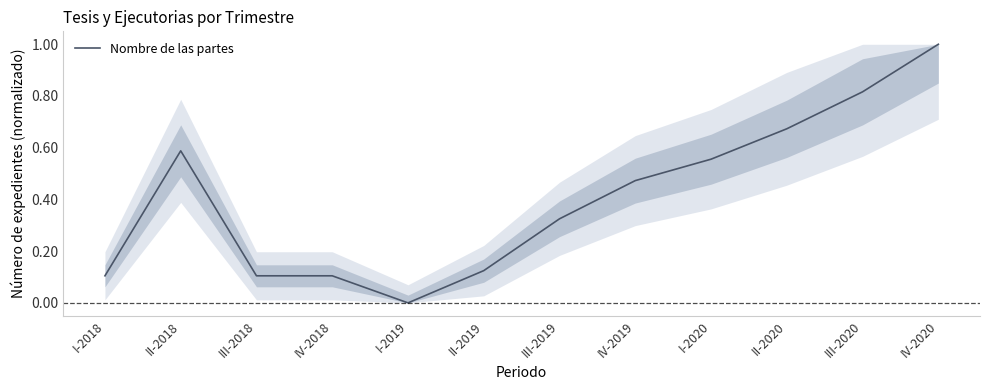

Which category has the highest value across all series?

IV-2020